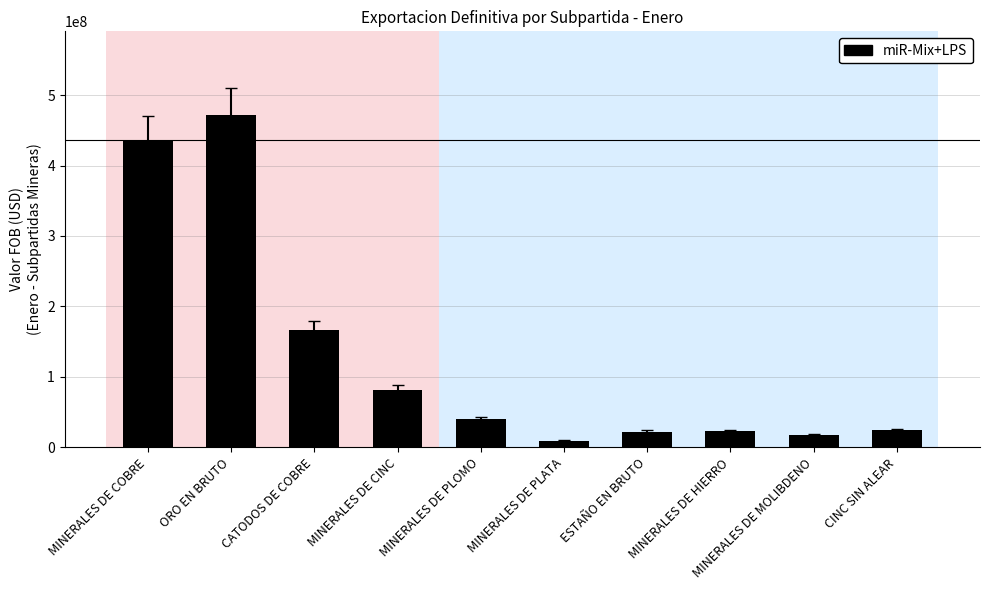

Is it true that the value at ORO EN BRUTO is 737888282.0?

False